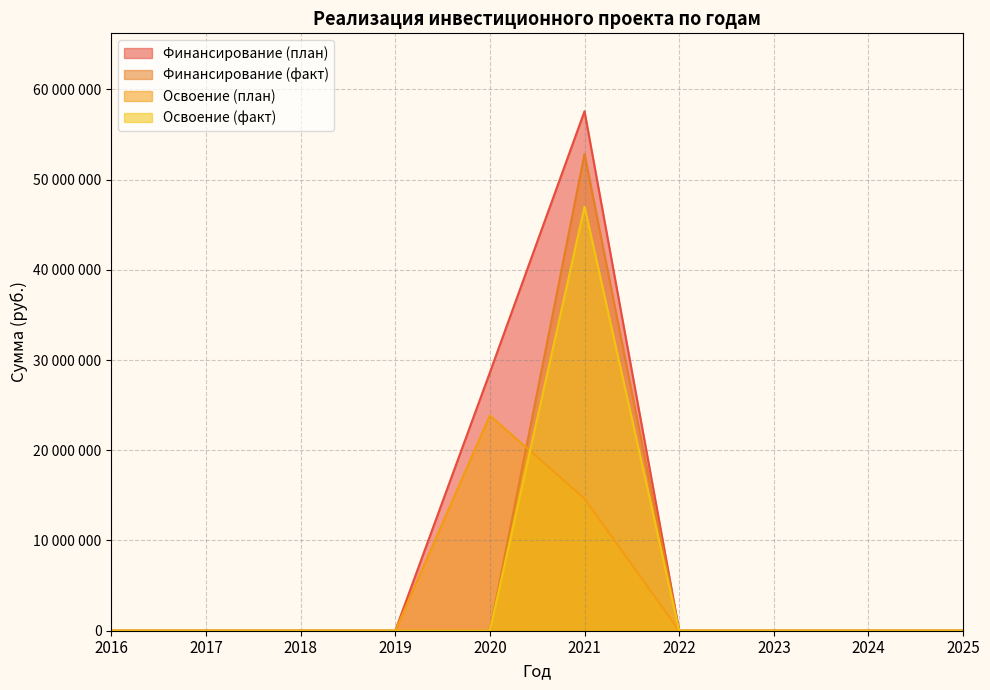

How many lines are shown in the chart?

4